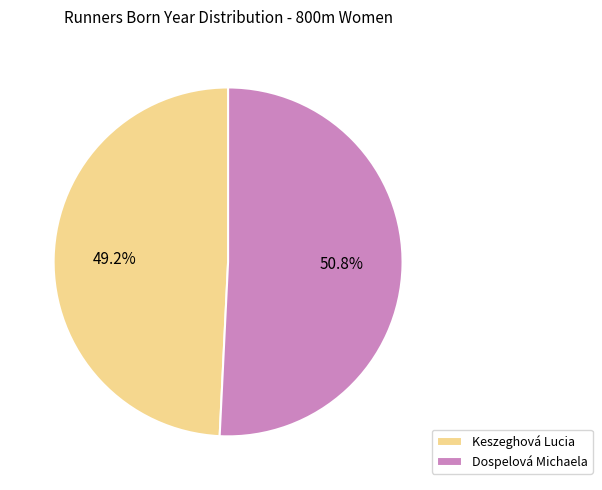

What is the smallest slice in the pie chart?

Keszeghová Lucia